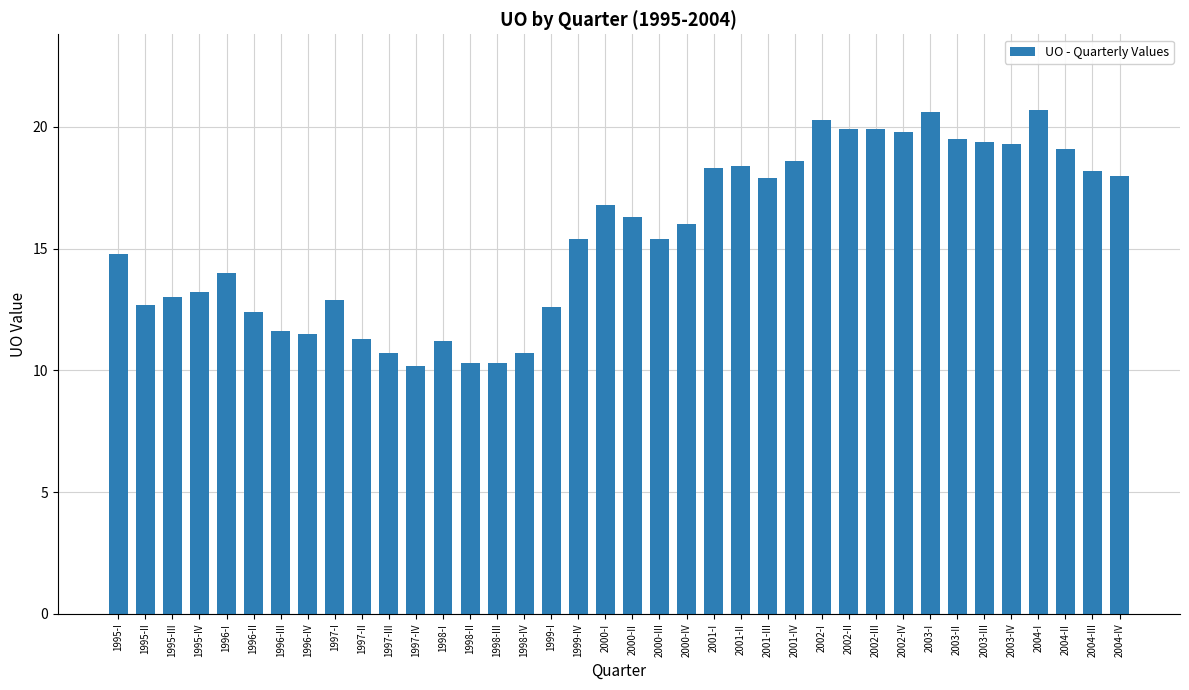

What is the sum of all values?

591.2